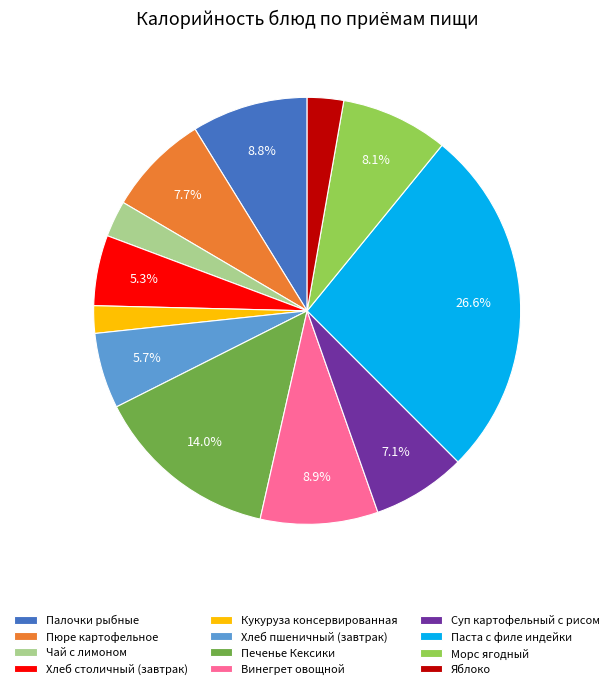

How many slices are in this pie chart?

12